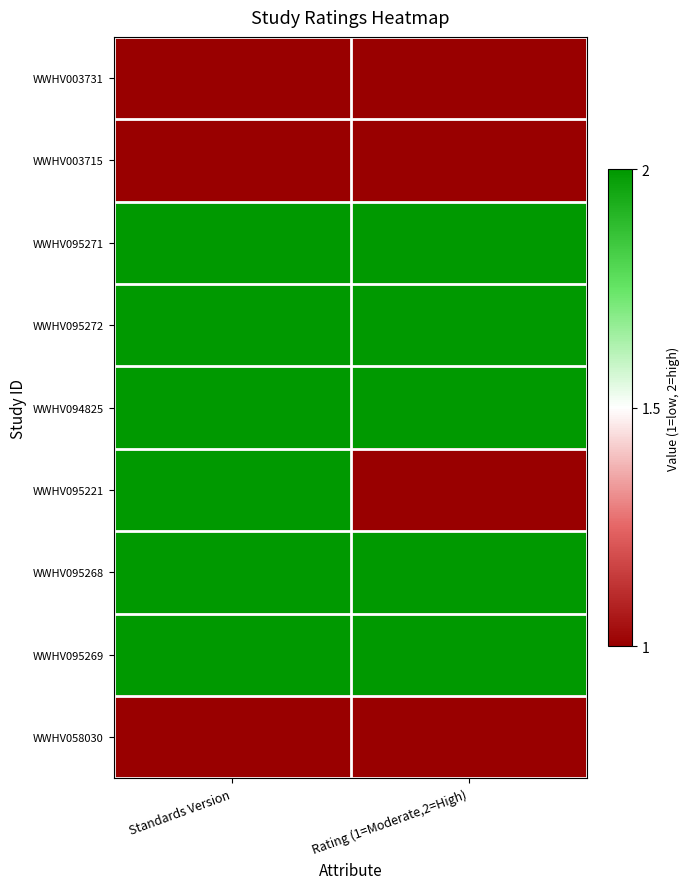

At how many categories does at least one series exceed 1?

2